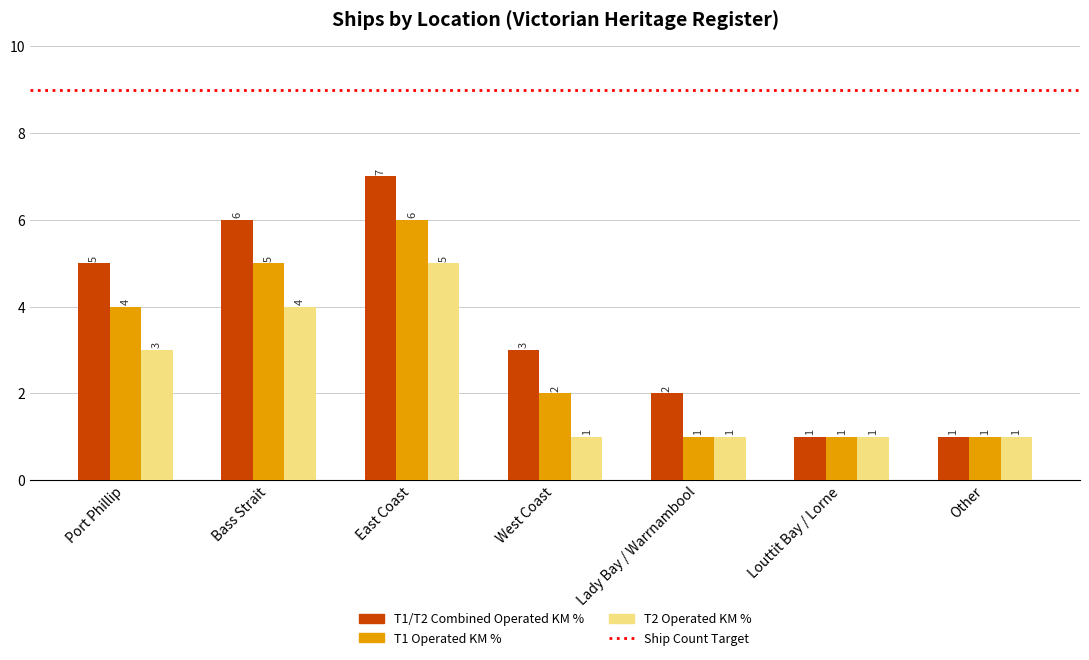

At which category does the chart reach its peak across all series?

East Coast